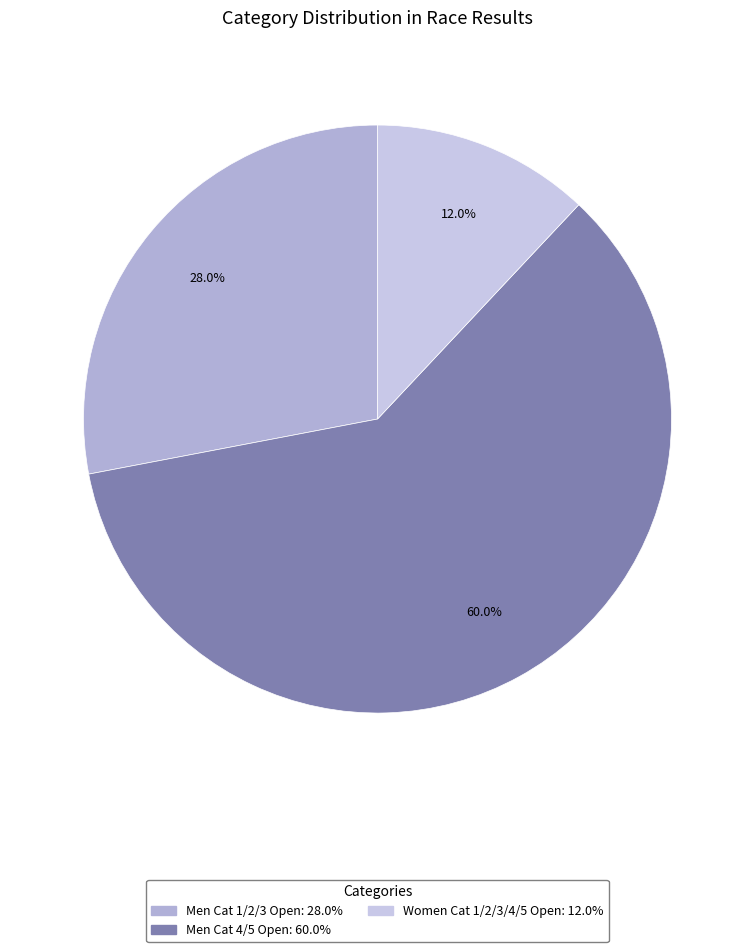

Does Women Cat 1/2/3/4/5 Open account for over 50% of the chart?

No